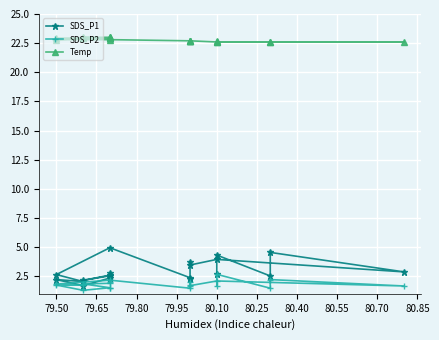

At which category does SDS_P1 reach its first local valley?

79.65